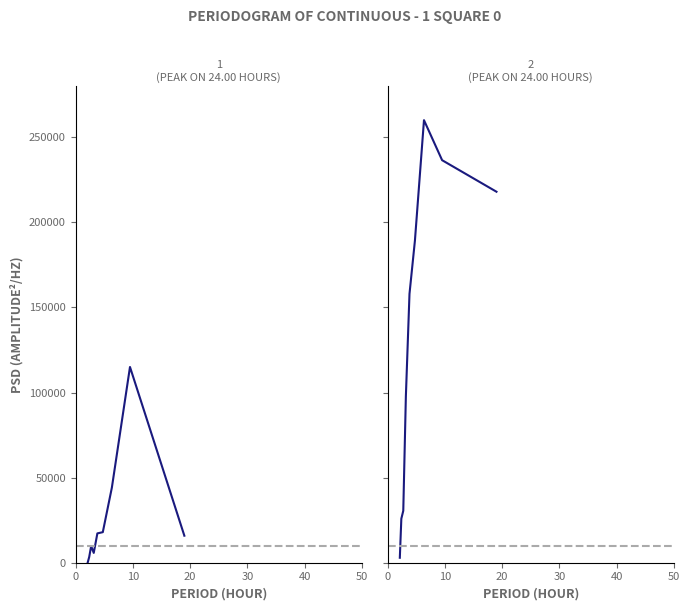

How many series are shown in this chart?

2